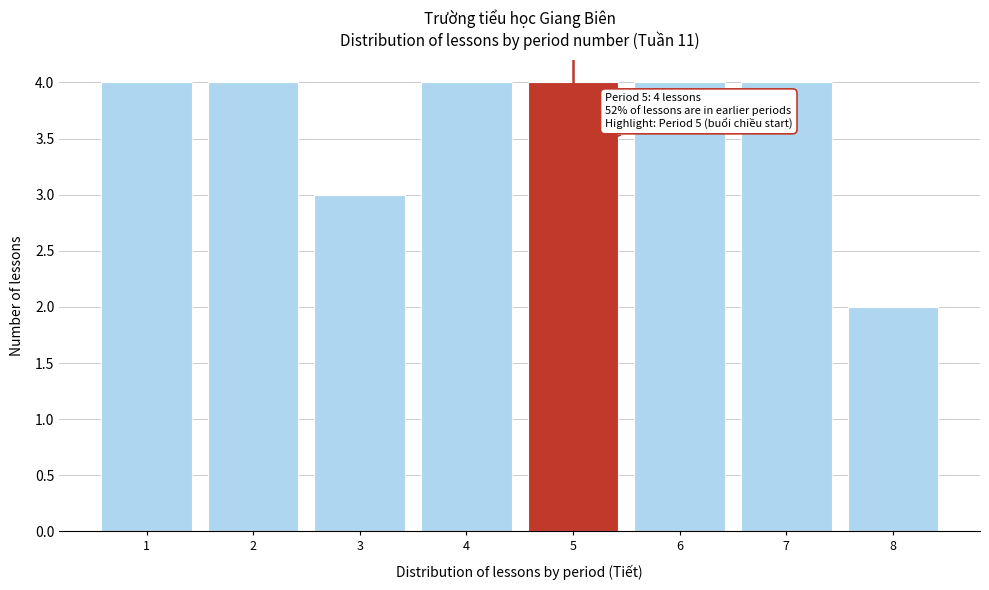

Reading left to right, list all the values displayed in this chart.

1=4	2=4	3=3	4=4	5=4	6=4	7=4	8=2